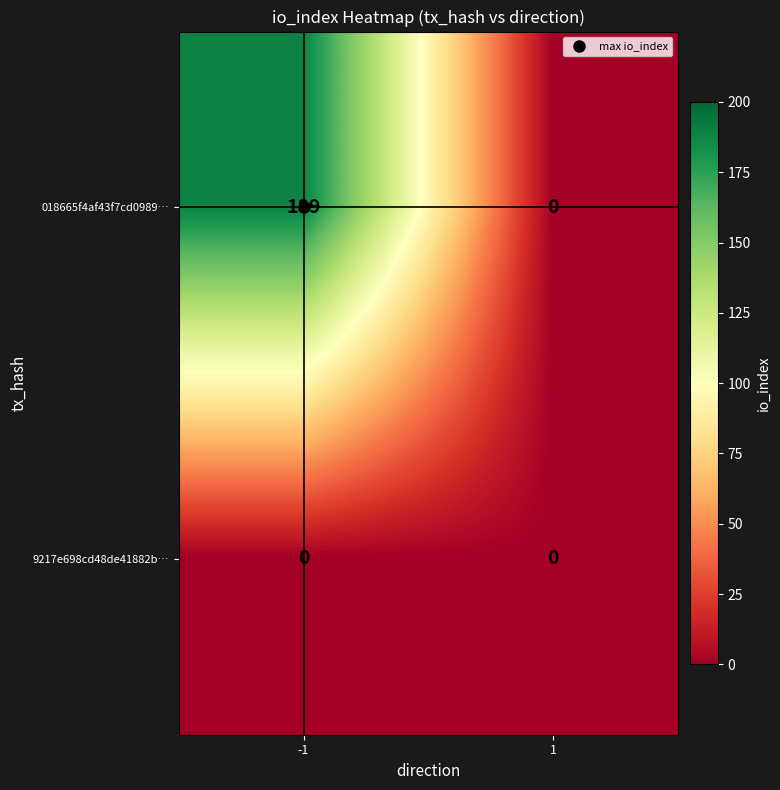

Count the number of data series in this chart.

2